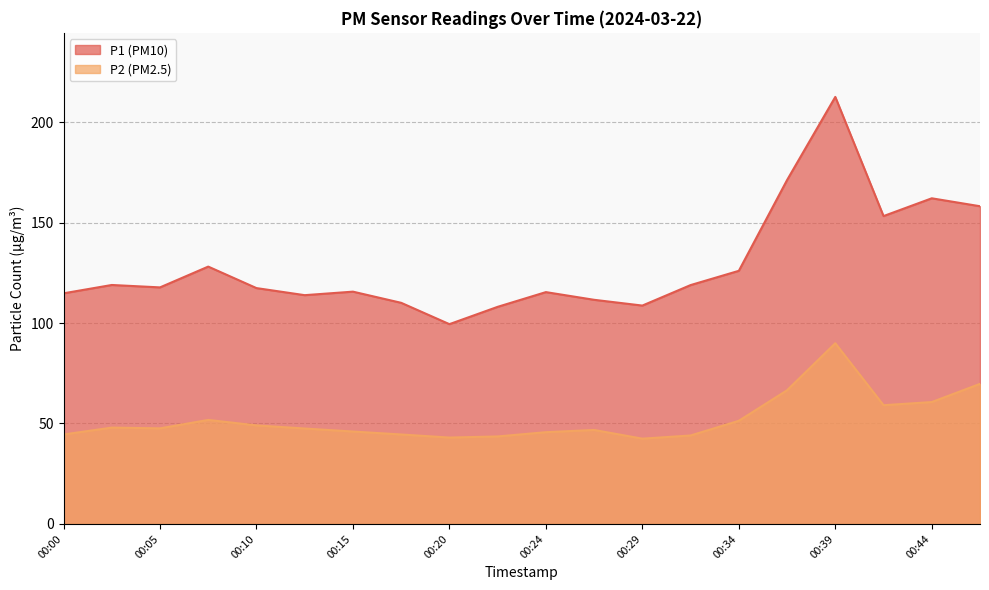

True or false: P1 and P2 cross at least once.

False